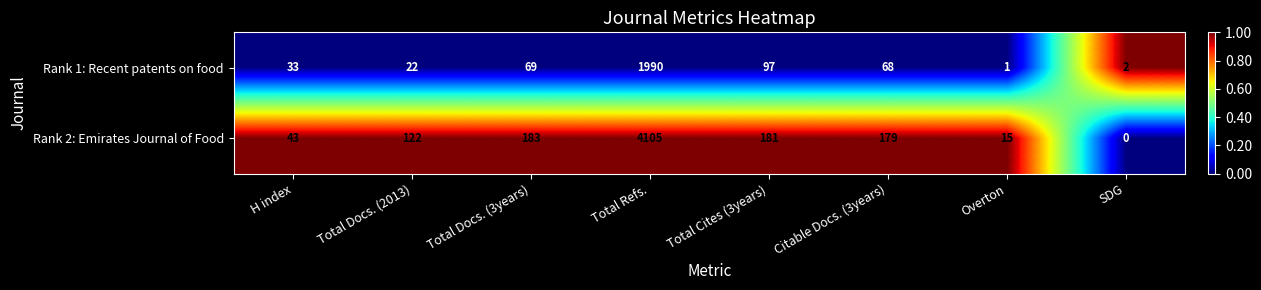

What is the sum of all Rank 2: Emirates Journal of Food values?

4828